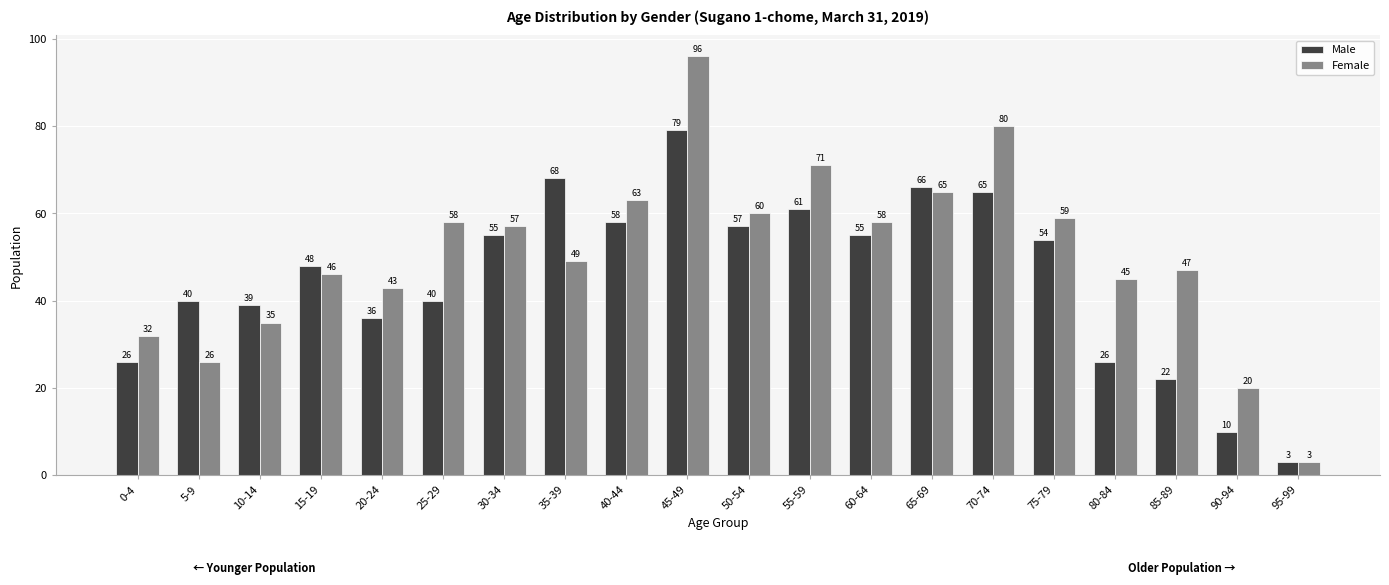

Which category has the lowest value in the Female series?

95-99